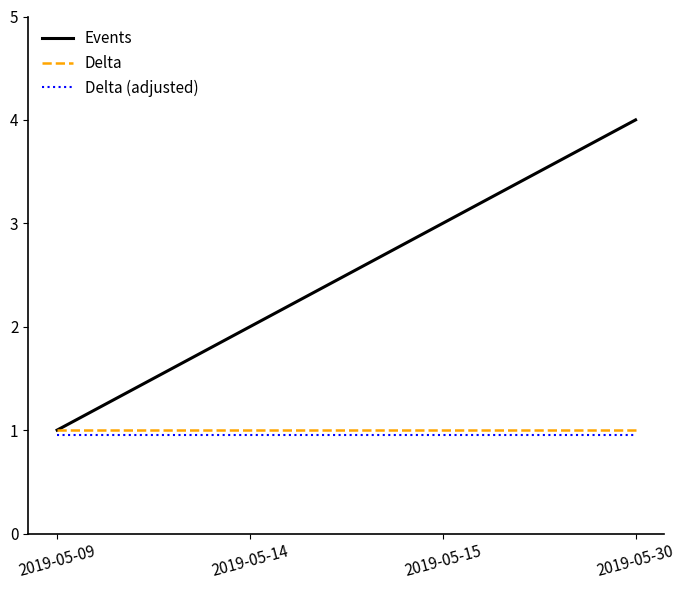

Rank the categories by Events value from highest to lowest.

2019-05-30, 2019-05-15, 2019-05-14, 2019-05-09